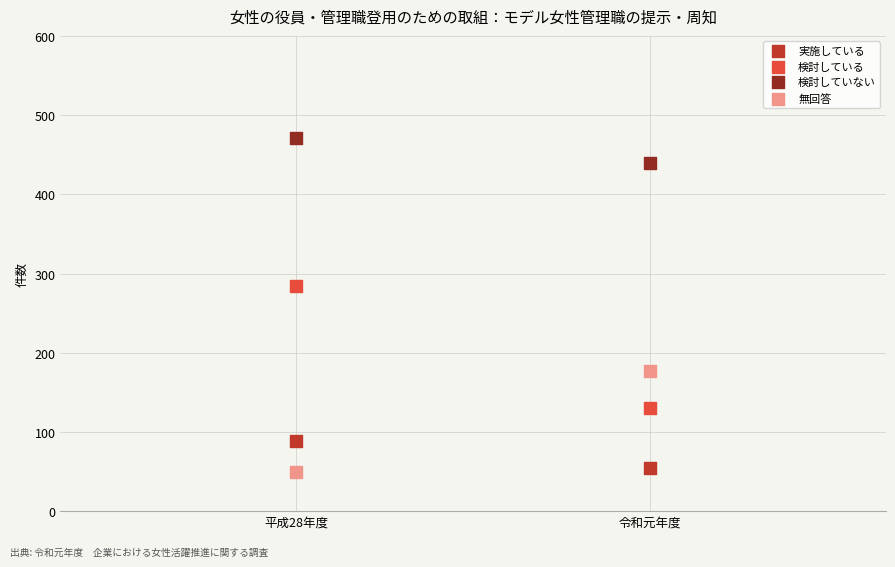

Across all series, what Y value is closest to 260?

284